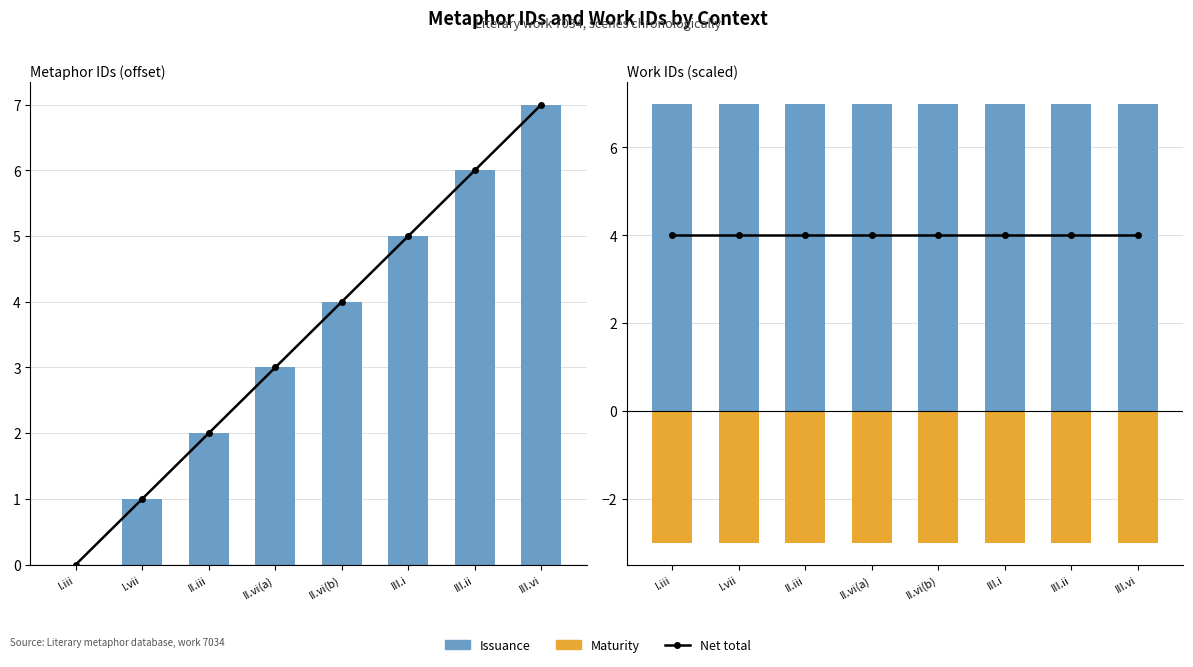

What is the difference between the highest and lowest values at II.iii?

10